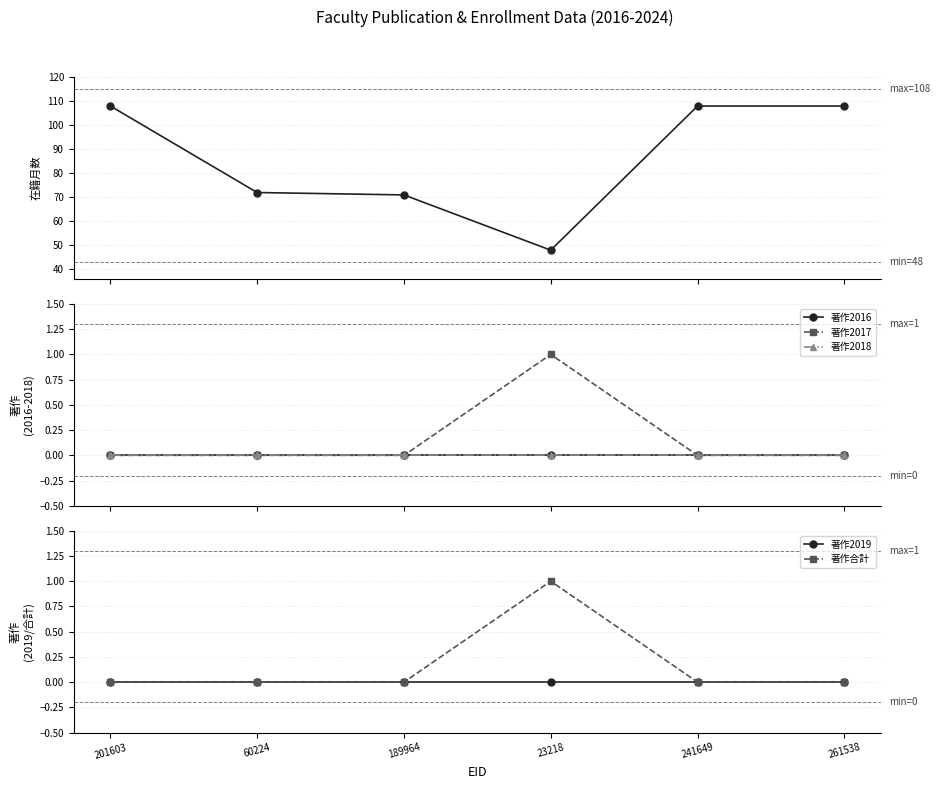

What is the difference between the maximum and minimum values in the 在籍月数 series?

60